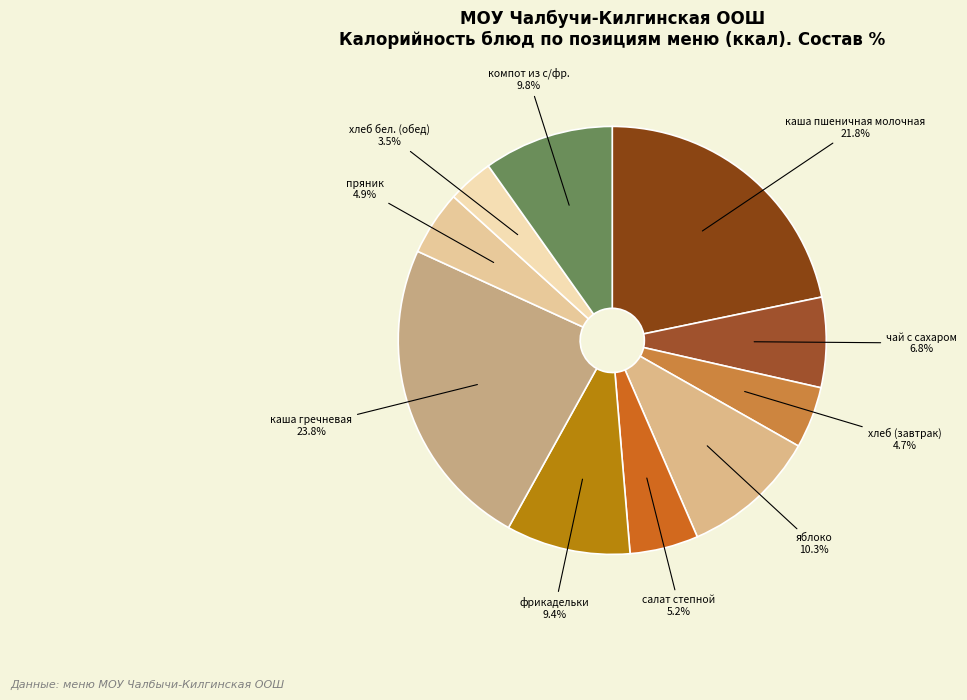

What percentage is the компот из с/фр. slice, to the nearest percent?

10%